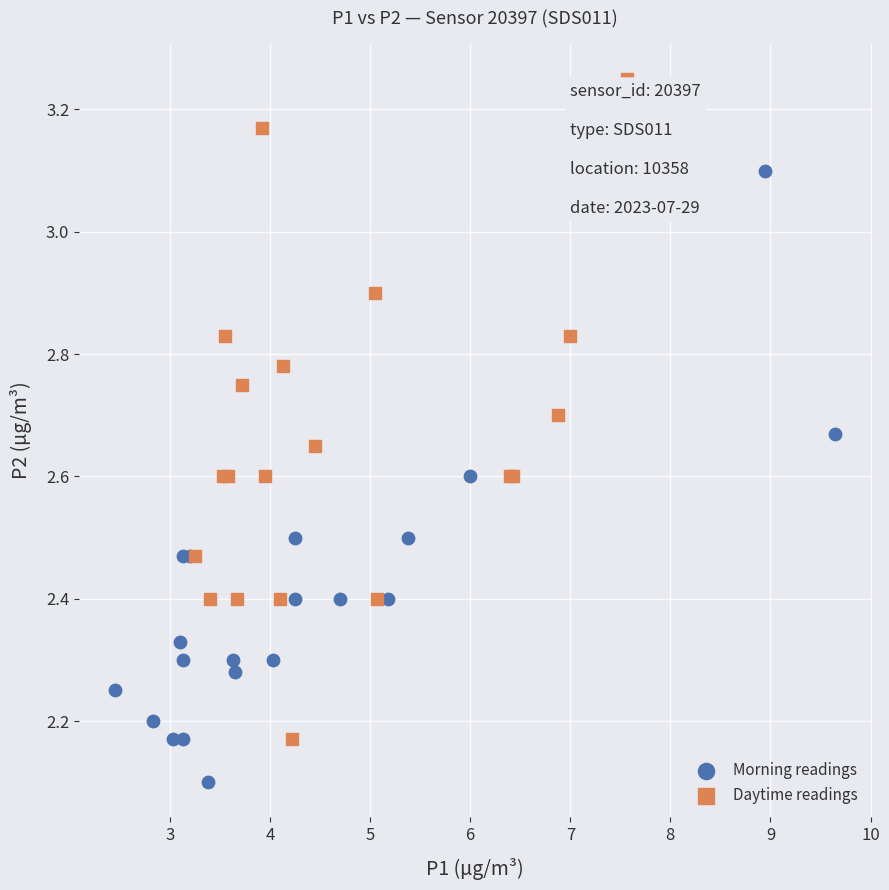

What are all the series names shown in the legend?

Morning readings, Daytime readings